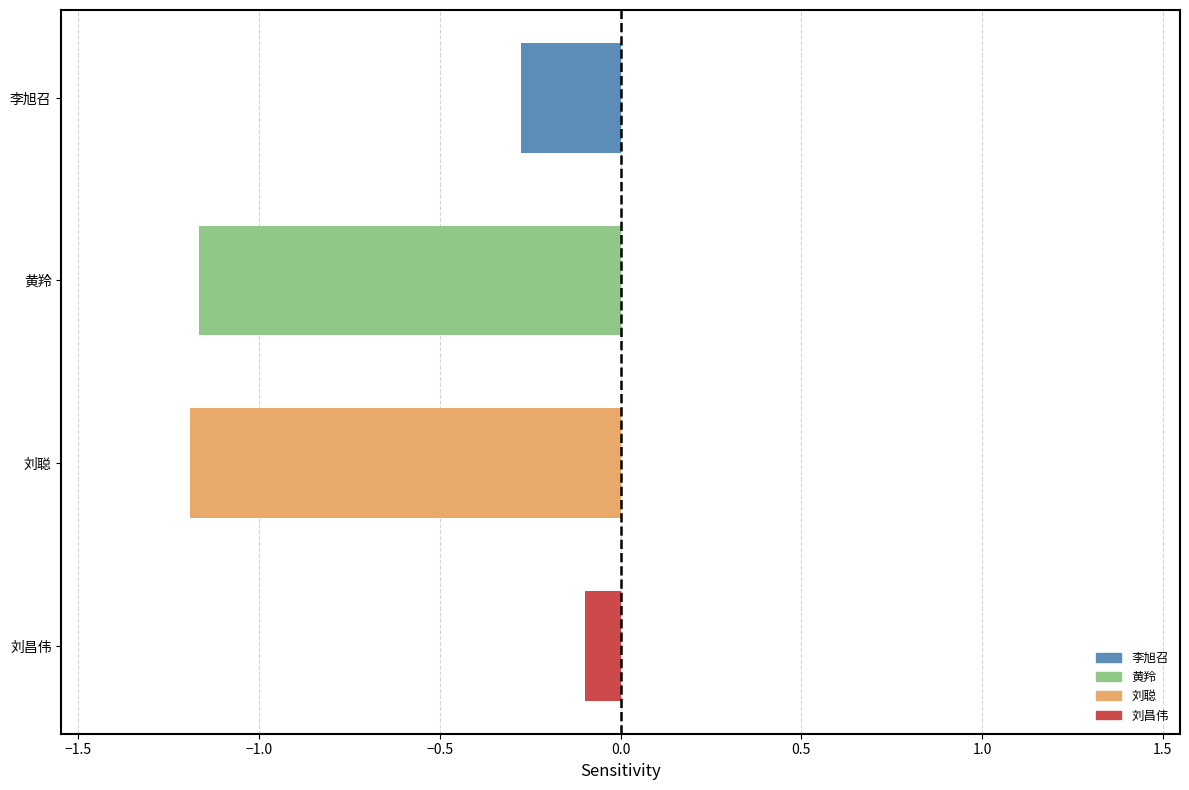

What is the change in value from 李旭召 to 黄羚?

-0.9